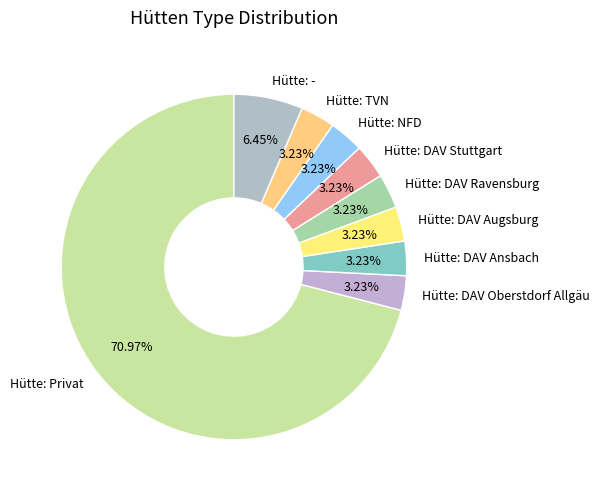

The Hütte: - slice represents 6% of the pie. True or false?

True